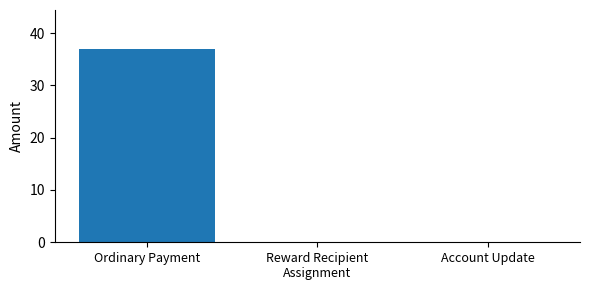

How many categories are shown in the chart?

3